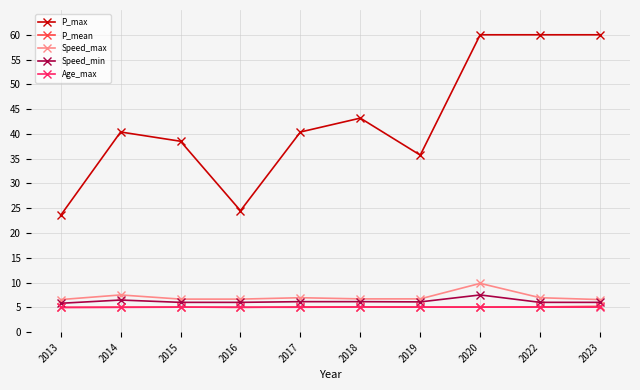

What is the difference between the Speed_min values at 2013 and 2017?

0.3